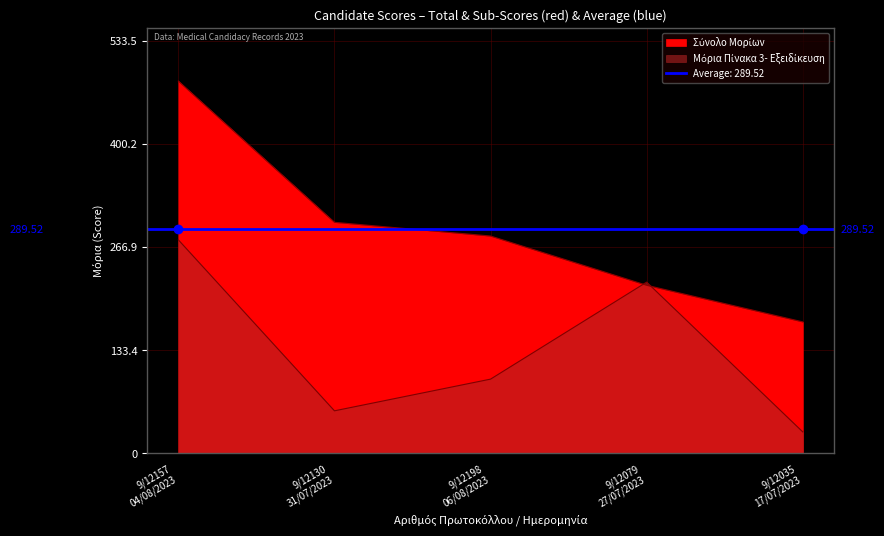

What is the label of the 2nd point from the right?

9/12079
27/07/2023